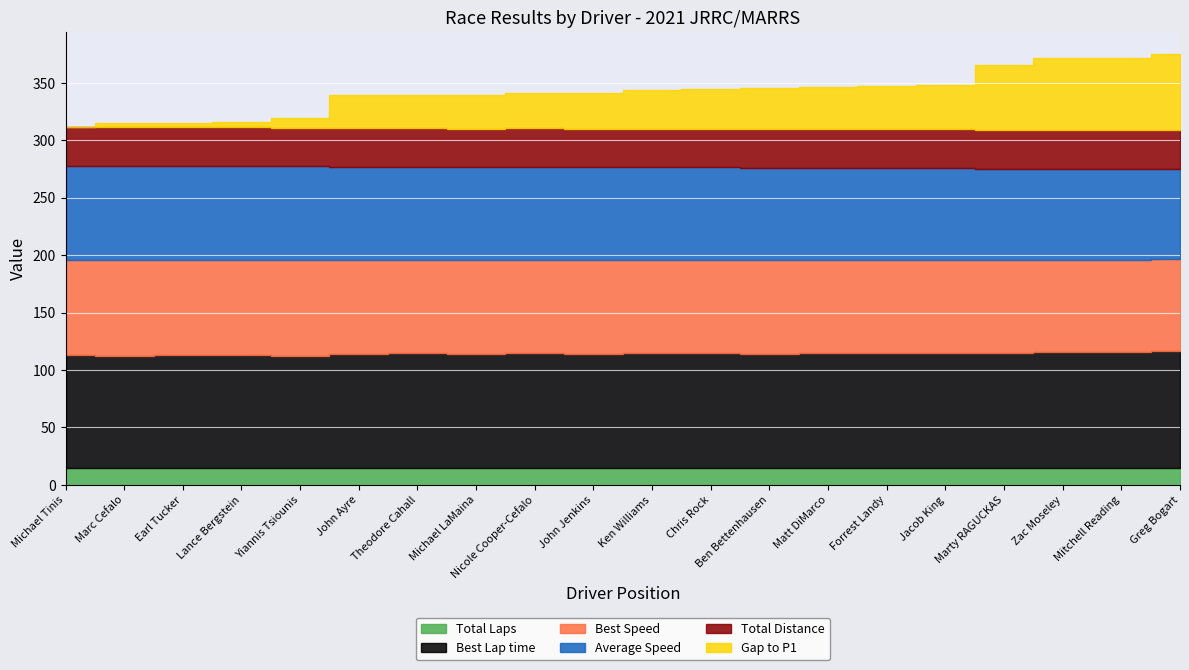

What position from the left is John Ayre?

6